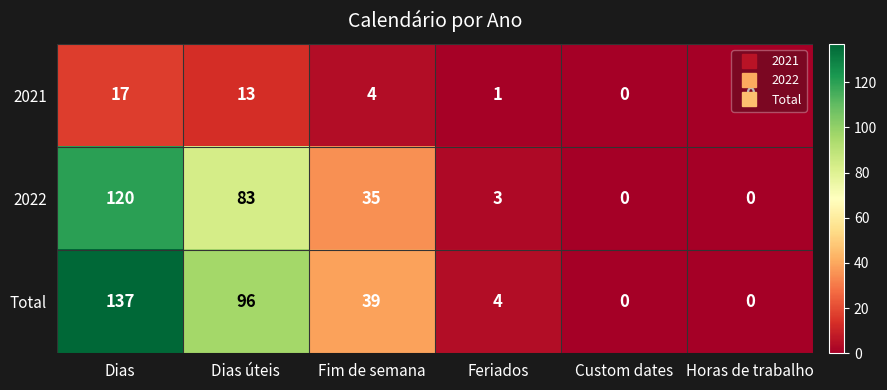

At which label does 2022 first exceed 35?

Dias